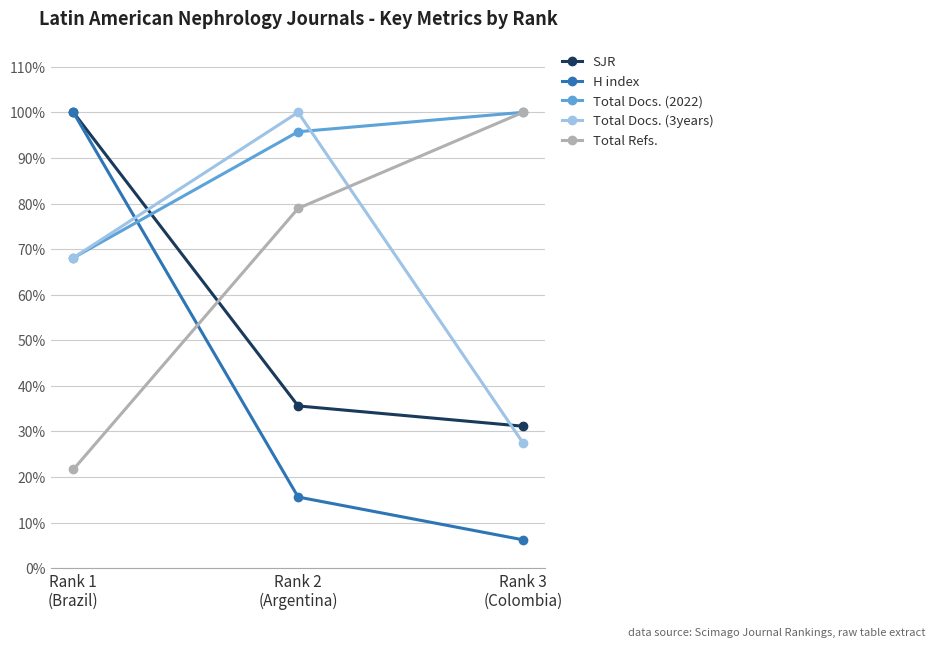

Which category has the lowest value in the Total Refs. series?

Rank 1
(Brazil)